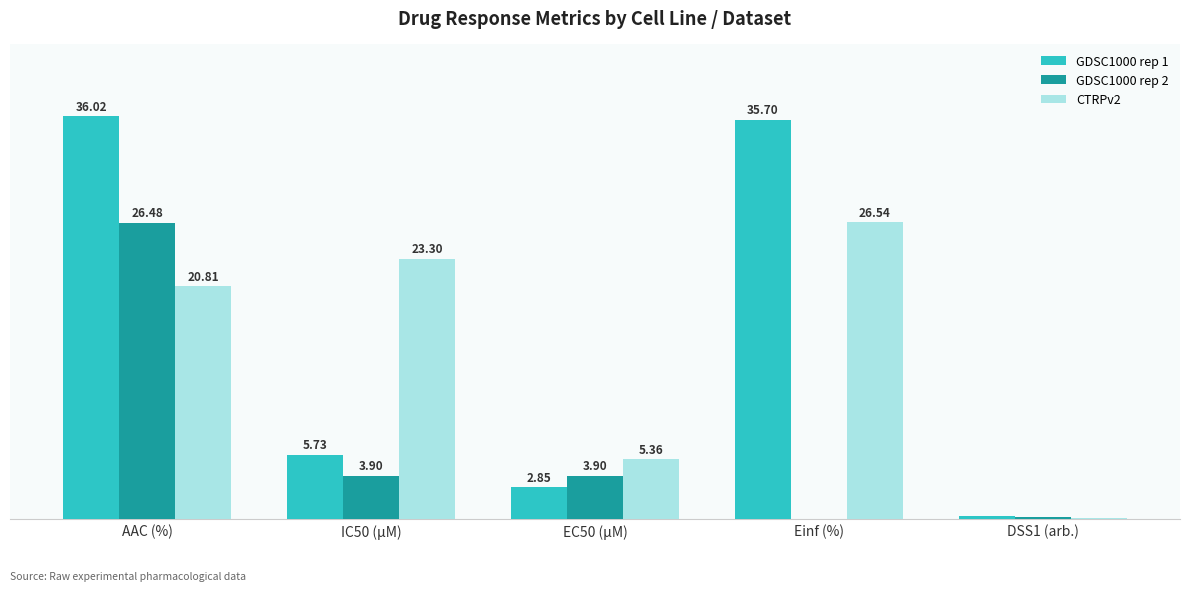

At which label does GDSC1000 rep 1 first exceed 5?

AAC (%)